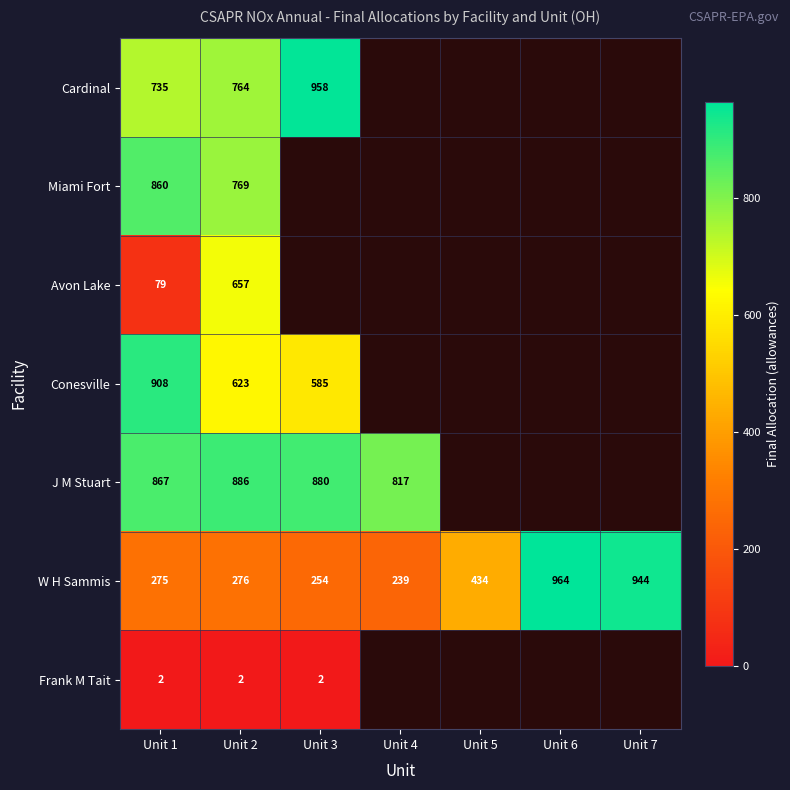

At which category is the sum across all series the highest?

Unit 2